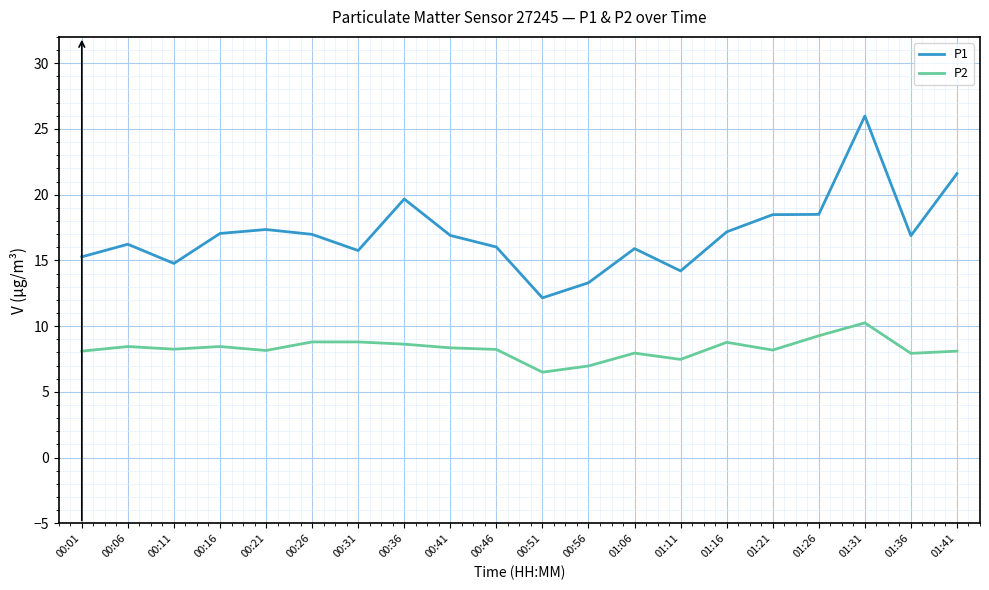

At which category does P1 reach its first local valley?

00:11